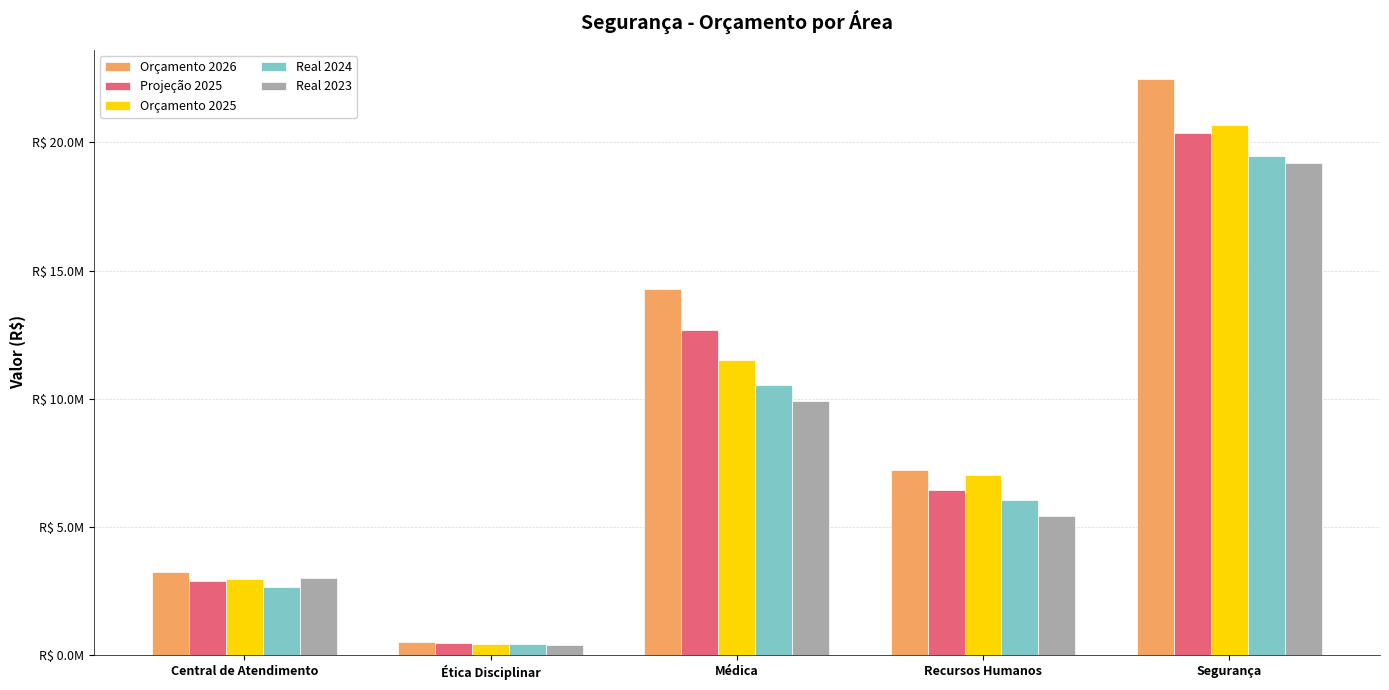

At Médica, list the series in order from largest to smallest.

Orçamento 2026, Projeção 2025, Orçamento 2025, Real 2024, Real 2023